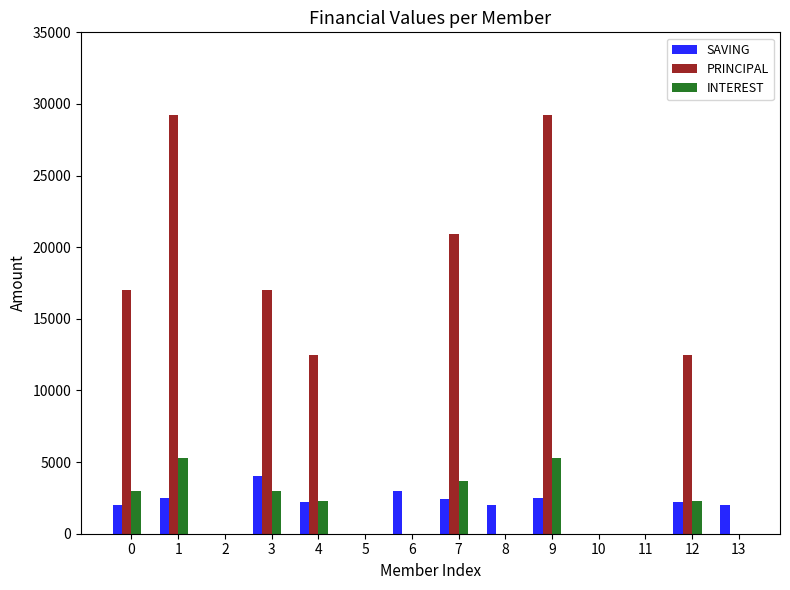

Which series changed the most between 0 and 2?

PRINCIPAL